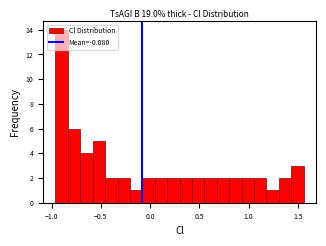

Read against the x-axis, roughly where is the centre of the tallest bar?

-0.90